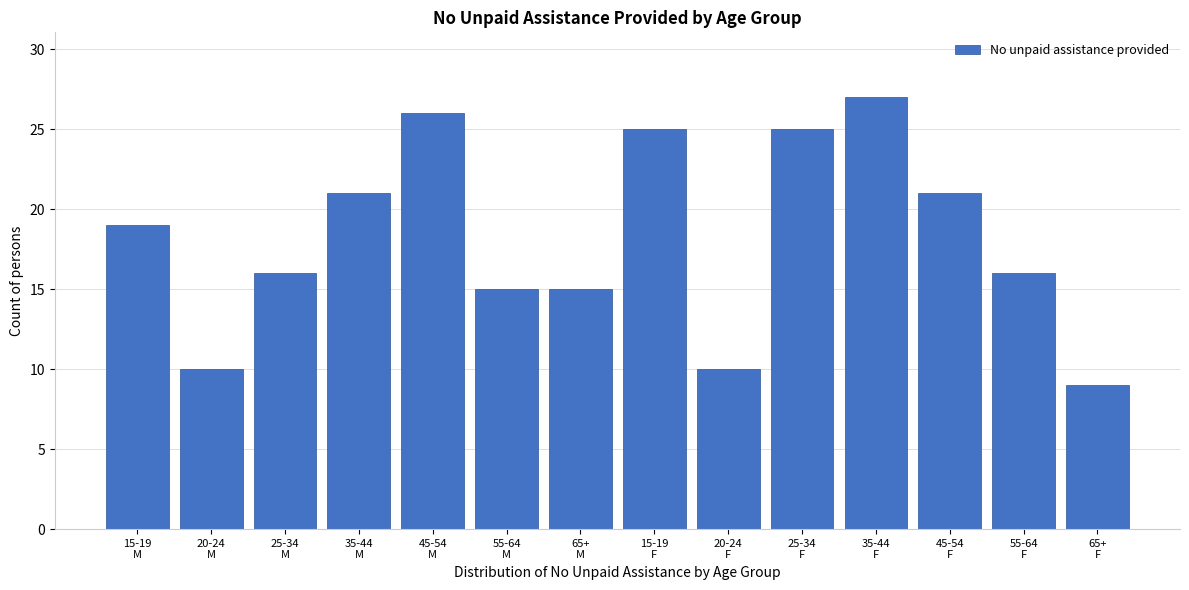

Reading right to left, extract all data points from this chart.

9	16	21	27	25	10	25	15	15	26	21	16	10	19